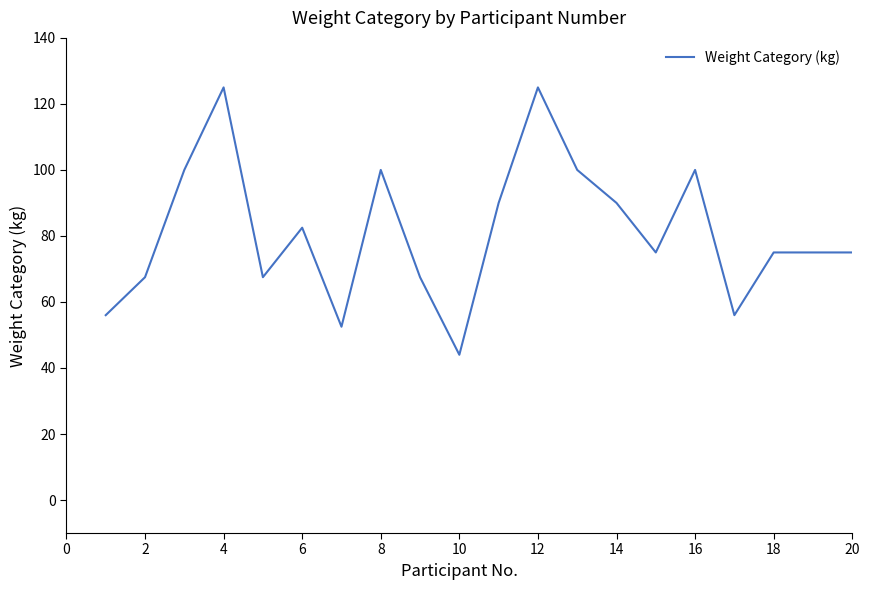

What is the difference between the maximum and minimum values?

81.0